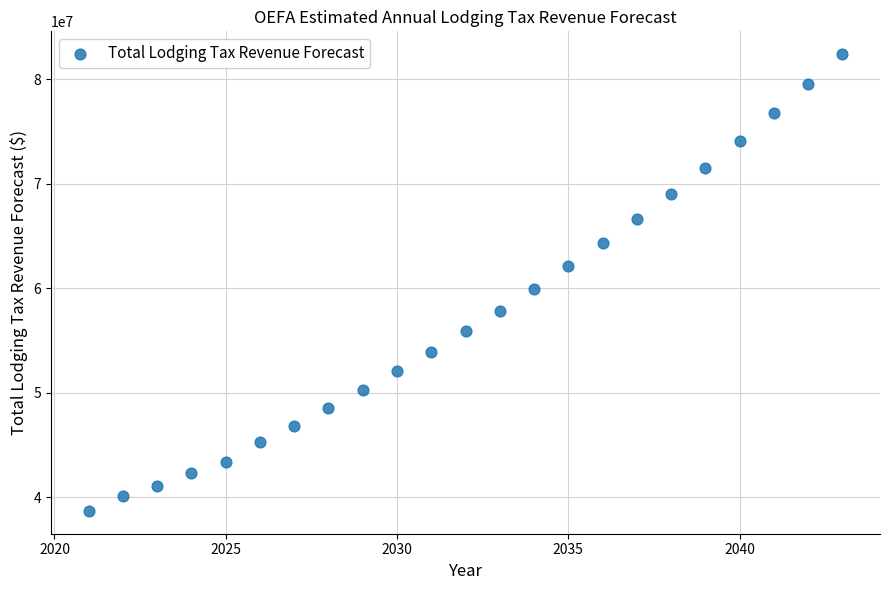

What is the range of X values (max minus min)?

22.0